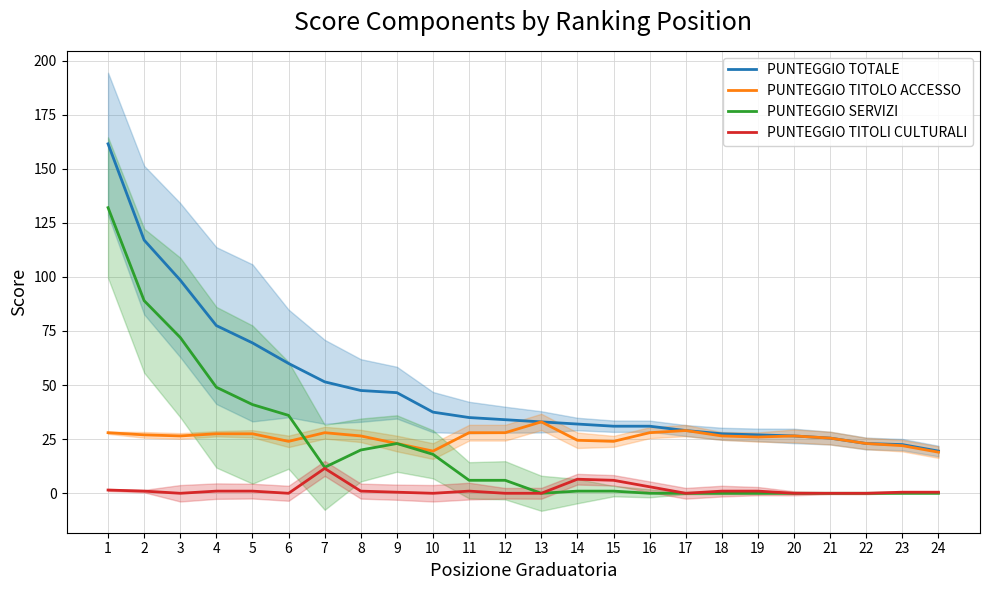

Between 3 and 17, which is larger?

3